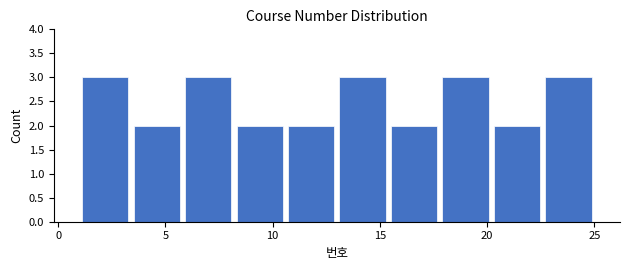

Reading left to right, list every bar in this chart as the range it spans on the x-axis followed by its height. Neither the bar edges nor the heights are printed on the chart, so give them approximately, as read against the axes.

1.0 to 3.4: 3
3.4 to 5.8: 2
5.8 to 8.2: 3
8.2 to 10.6: 2
10.6 to 13.0: 2
13.0 to 15.4: 3
15.4 to 17.8: 2
17.8 to 20.2: 3
20.2 to 22.6: 2
22.6 to 25.0: 3